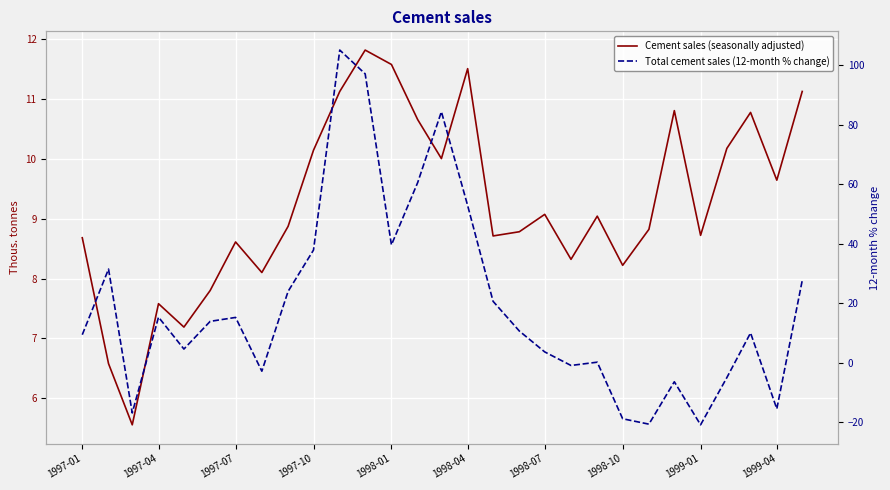

How many interior local peaks does the Cement sales (seasonally adjusted) series have?

8